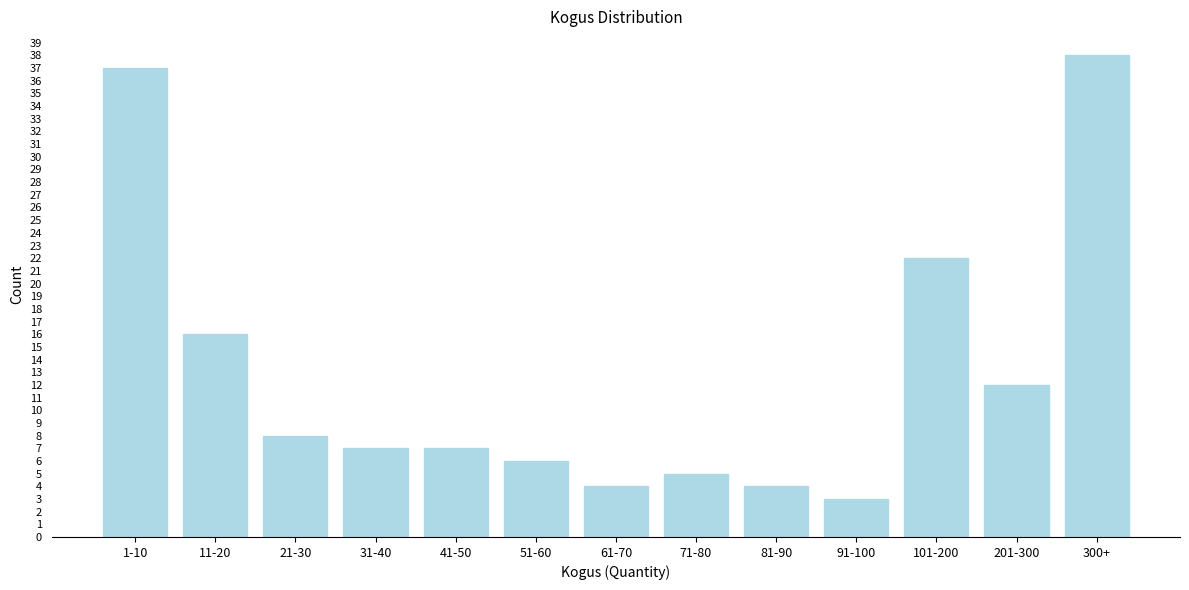

Reading left to right, transcribe all the data shown in this chart.

1-10=37	11-20=16	21-30=8	31-40=7	41-50=7	51-60=6	61-70=4	71-80=5	81-90=4	91-100=3	101-200=22	201-300=12	300+=38